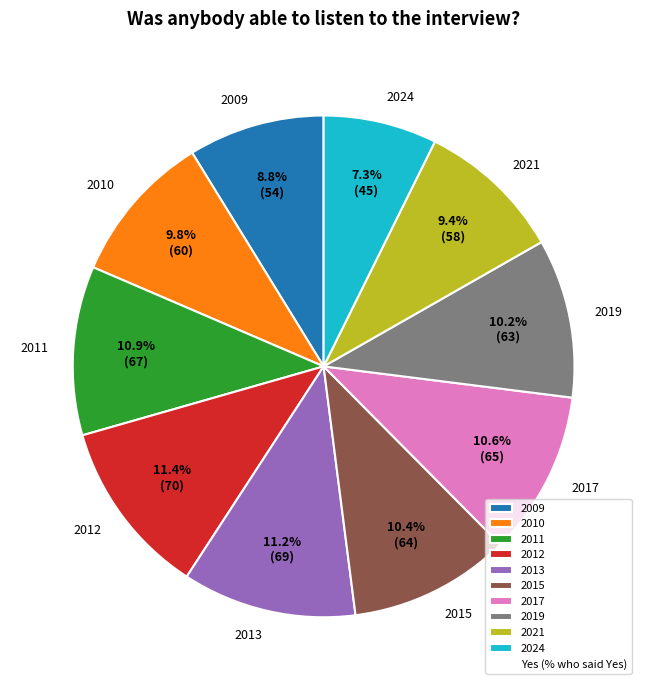

To the nearest percent, what is the difference between the 2012 and 2024 slice percentages?

4%